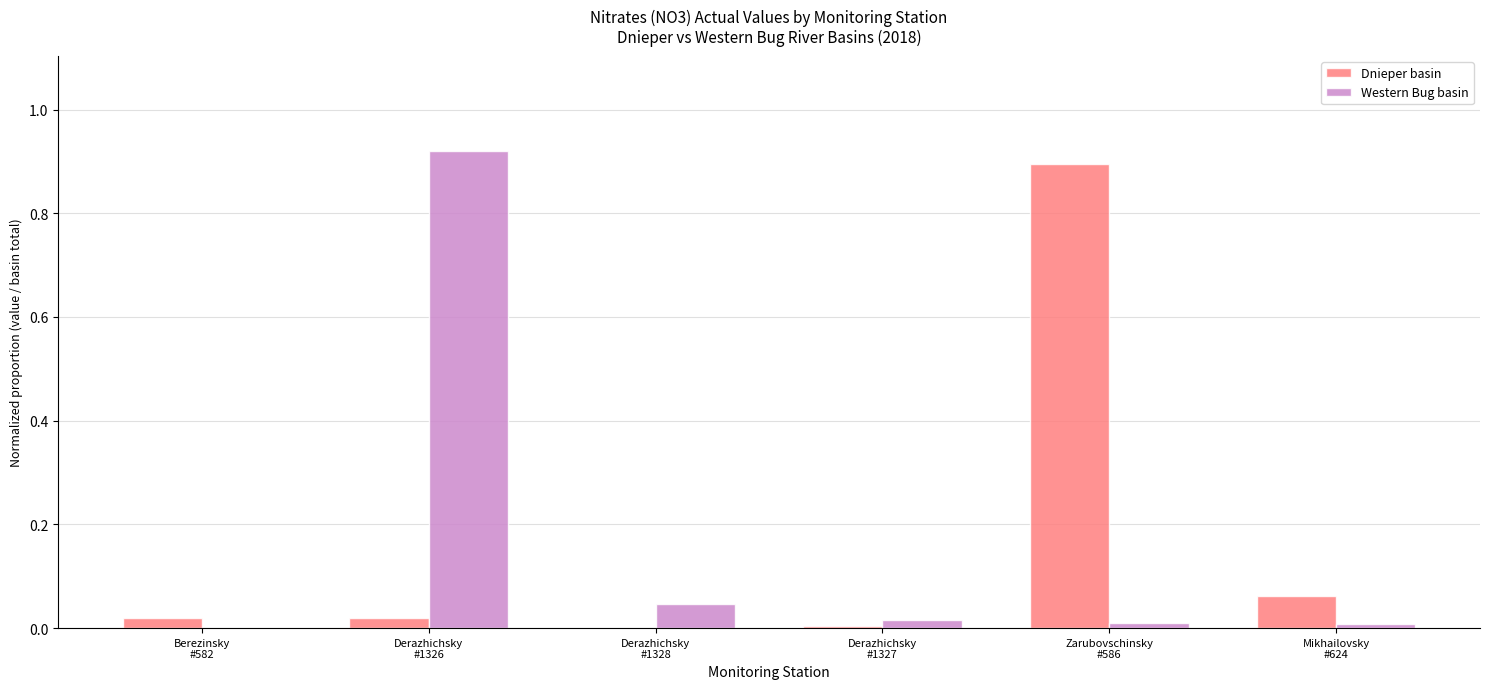

At which category does the chart reach its peak across all series?

Derazhichsky
#1326